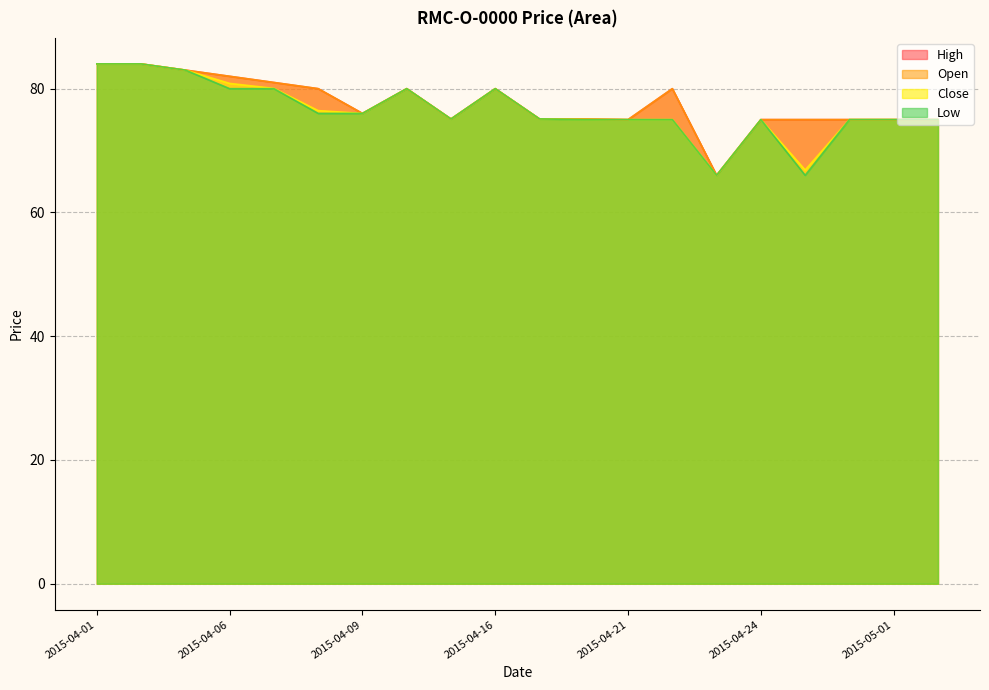

Where is the first local minimum for High?

2015-04-09